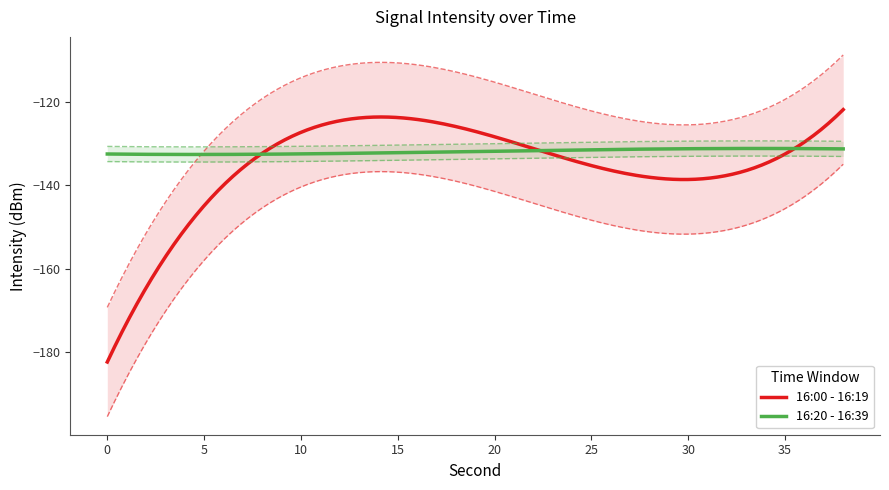

Where is the first local maximum for 16:20 - 16:39?

12